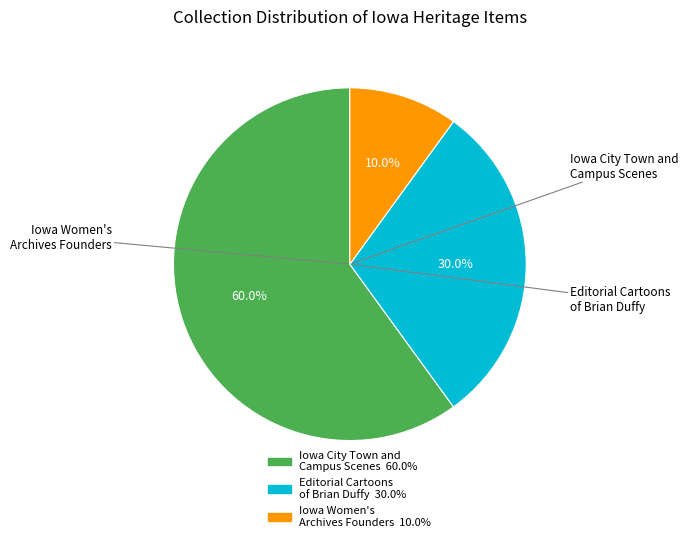

Is there a majority slice in this chart?

Yes